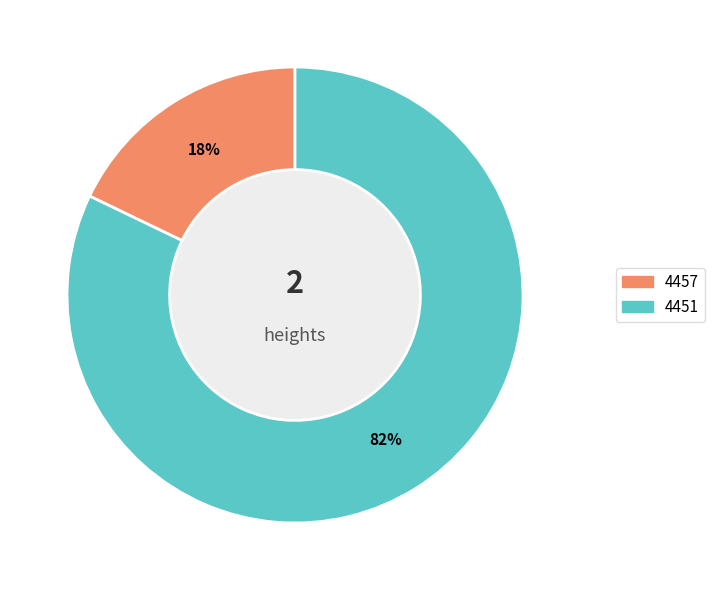

How many segments does this pie chart have?

2